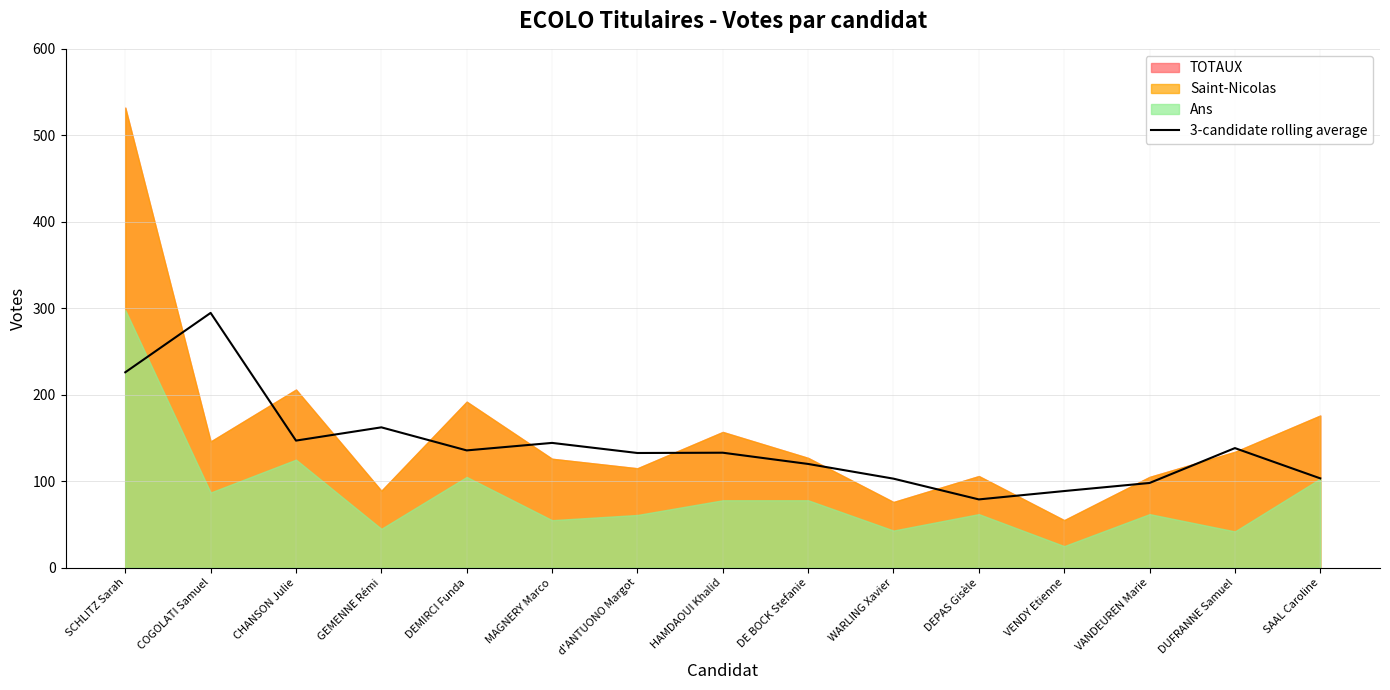

What is the difference between the maximum and minimum values?

215.7